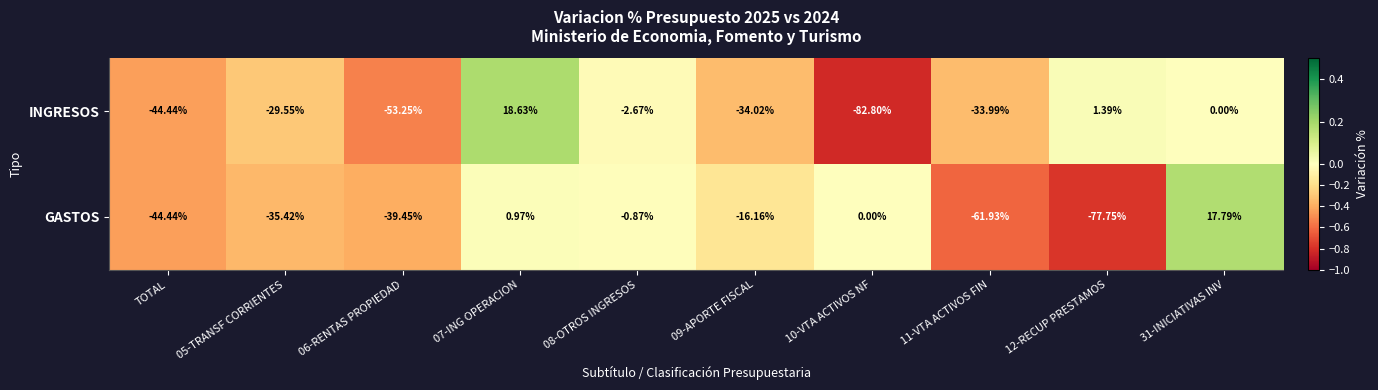

Which series has the largest range (max minus min)?

INGRESOS